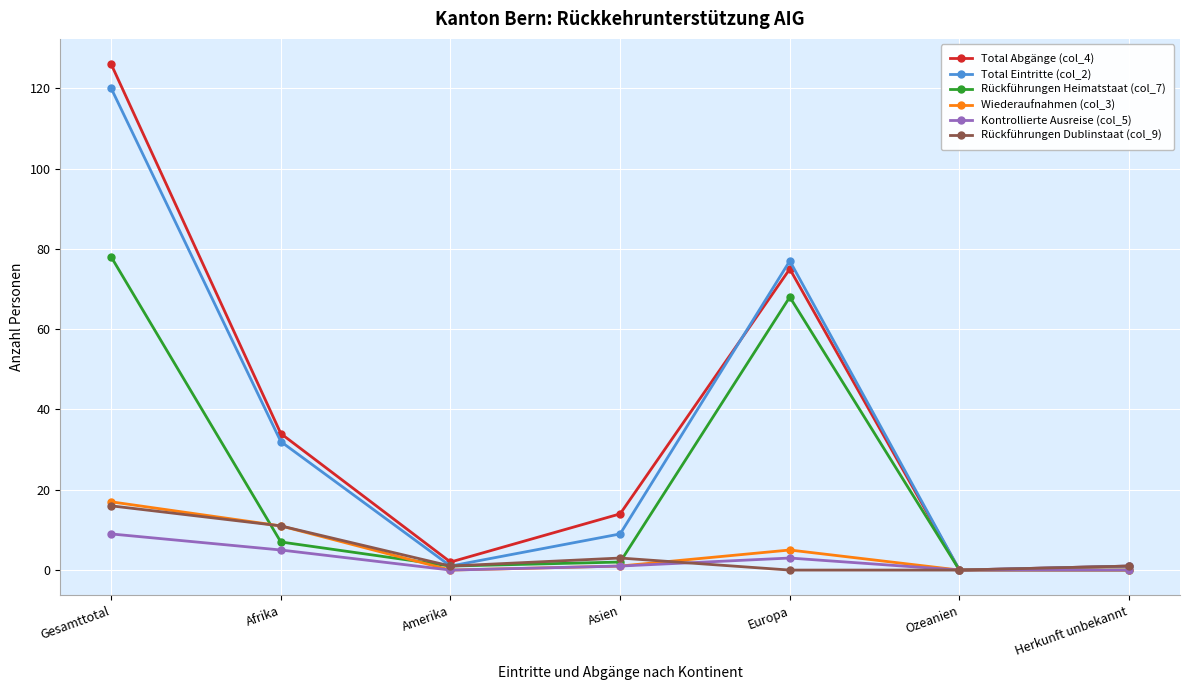

How many distinct data groups are displayed?

6